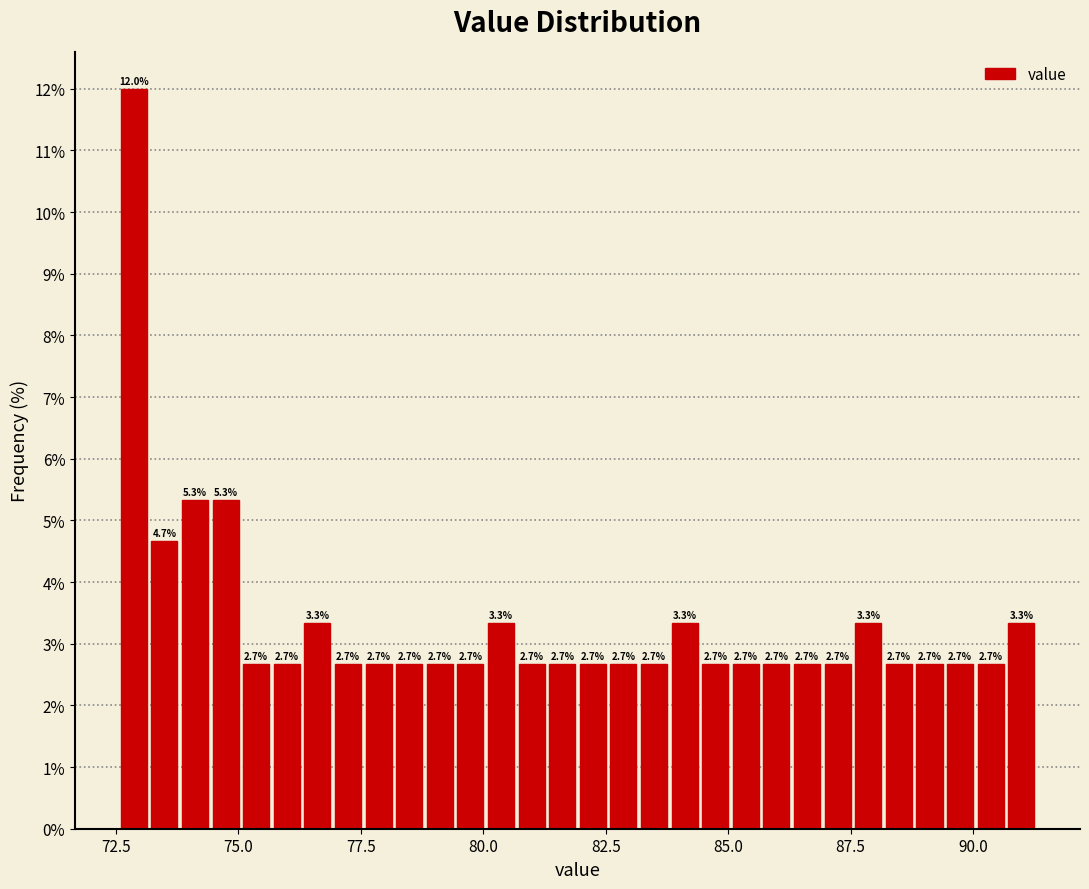

Around what value on the x-axis is the tallest bar? Give the approximate position of its centre, as read against the axis.

73.0